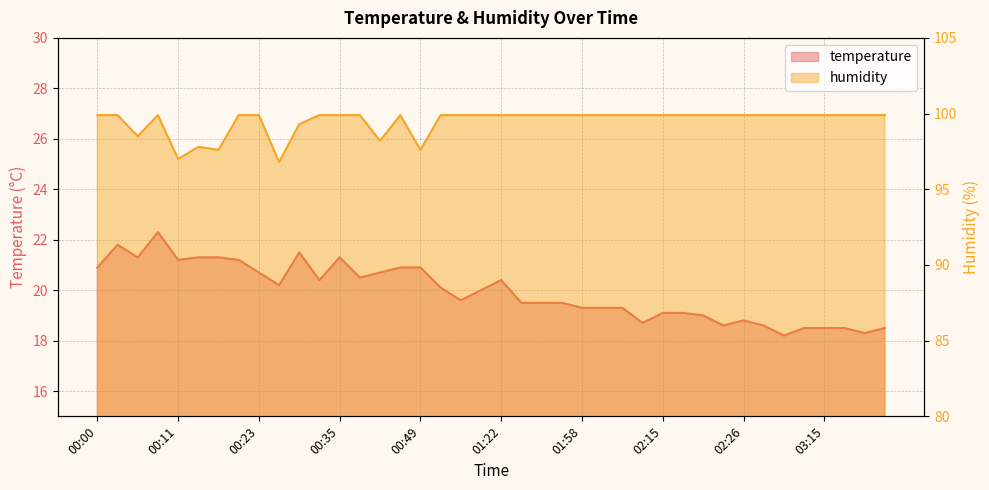

How many data points does each series have?

40